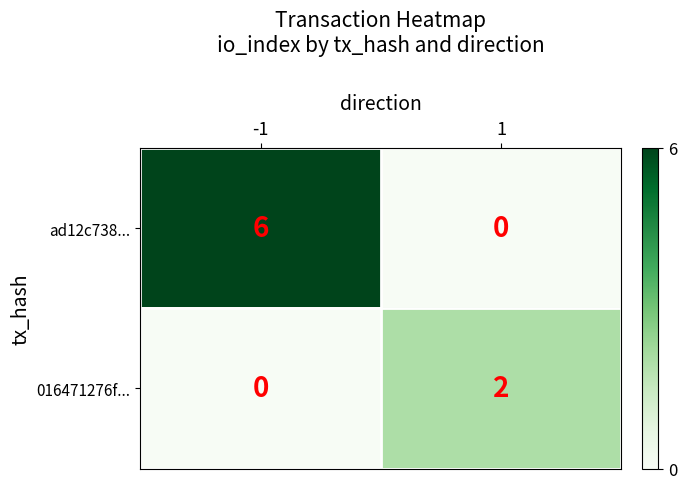

Rank the series at 1 from highest to lowest value.

016471276f..., ad12c738...